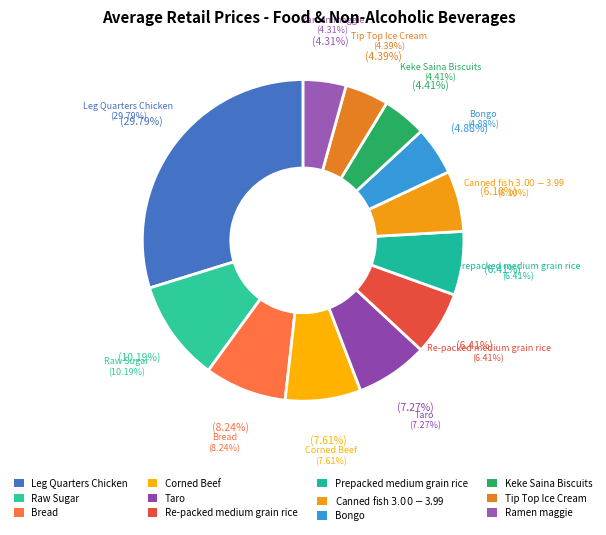

Does Canned fish $3.00-$3.99 represent more than half of the total?

No